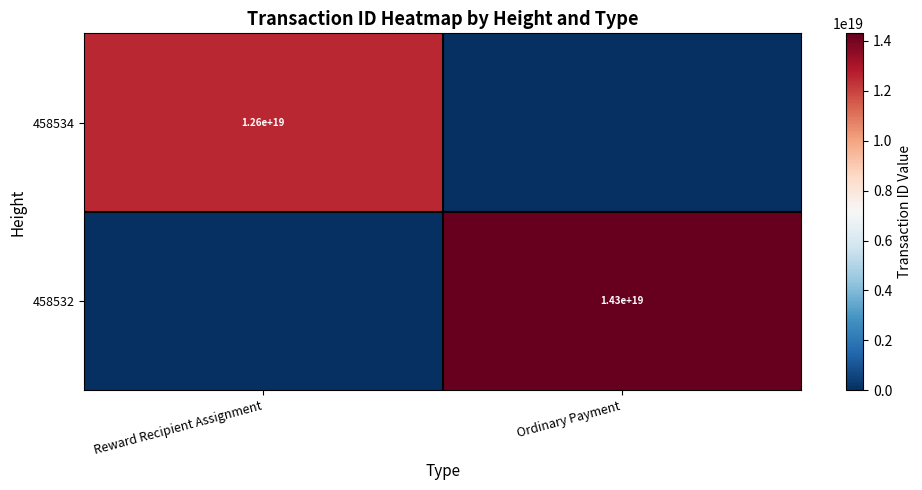

What is the total value across all series at Ordinary Payment?

14299326674253156352